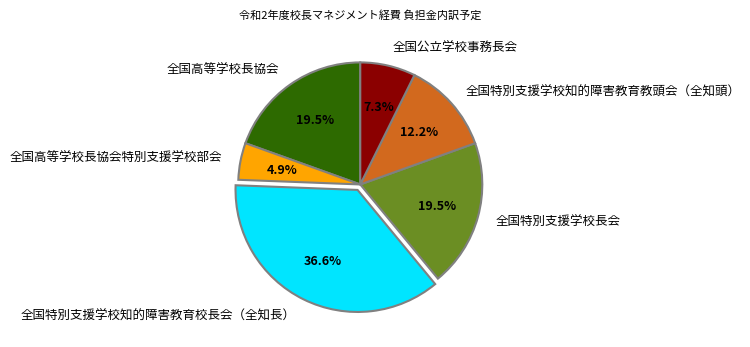

To the nearest percent, what is the difference between the 全国高等学校長協会 and 全国公立学校事務長会 slice percentages?

12%